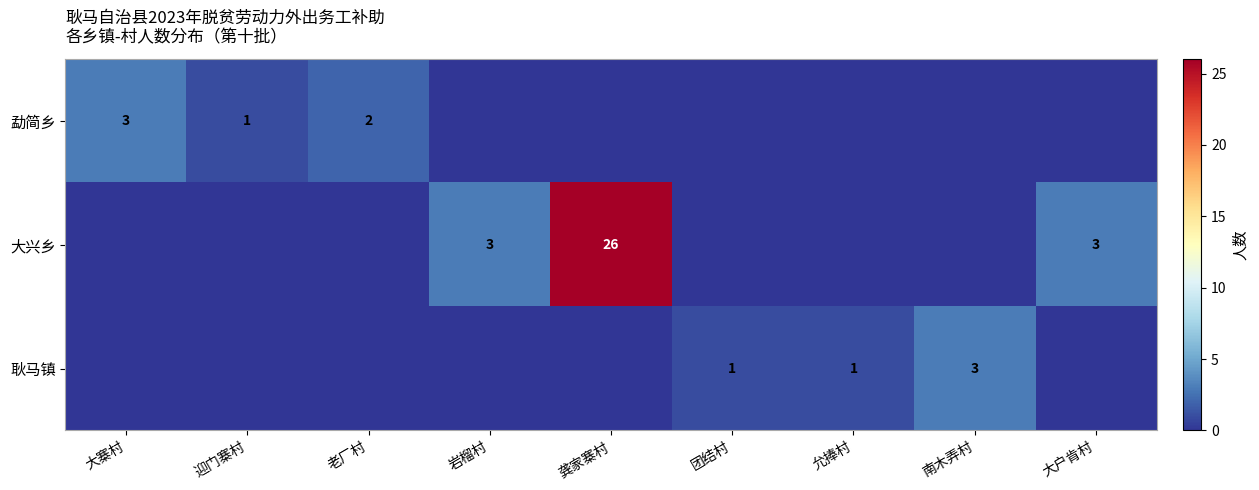

True or false: 勐简乡 has a value of 2 at 老厂村.

True